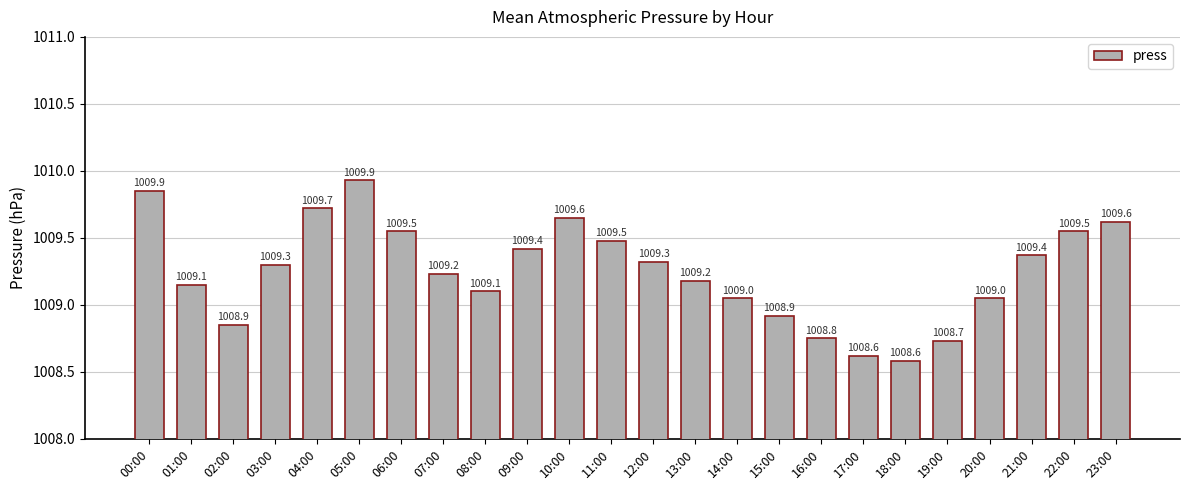

Approximately how many times larger is the value at 15:00 compared to 23:00?

1.0